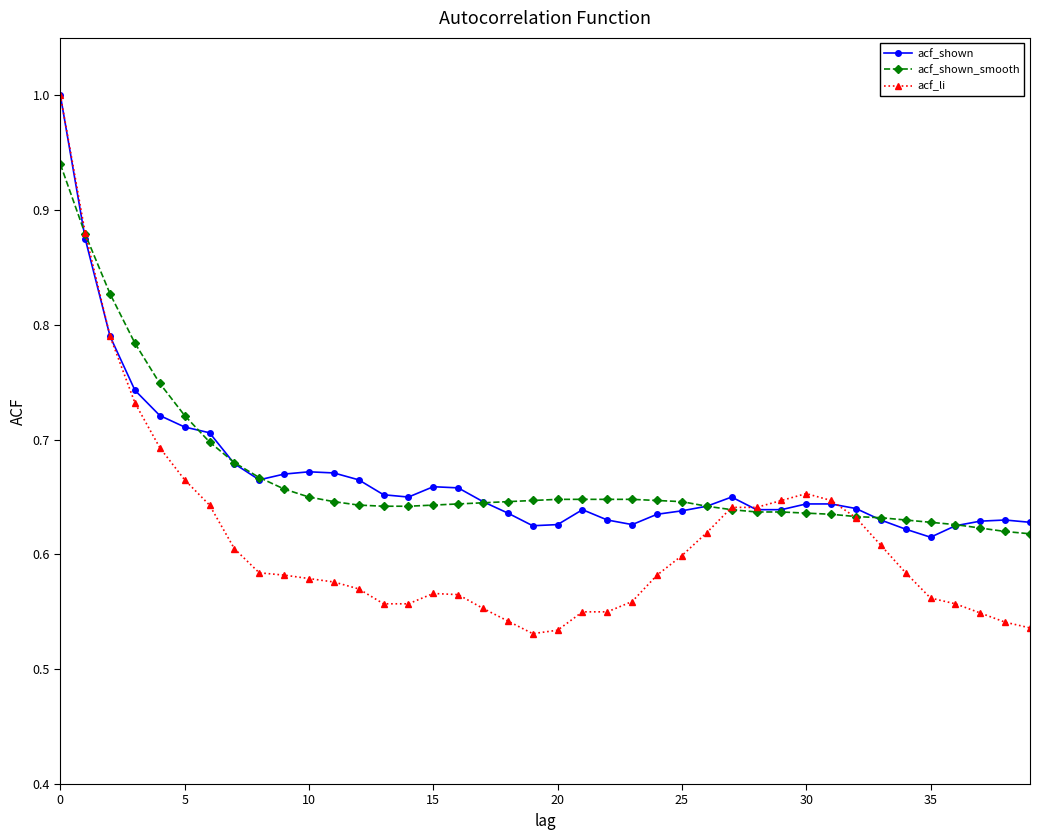

Count the number of categories in the chart.

40